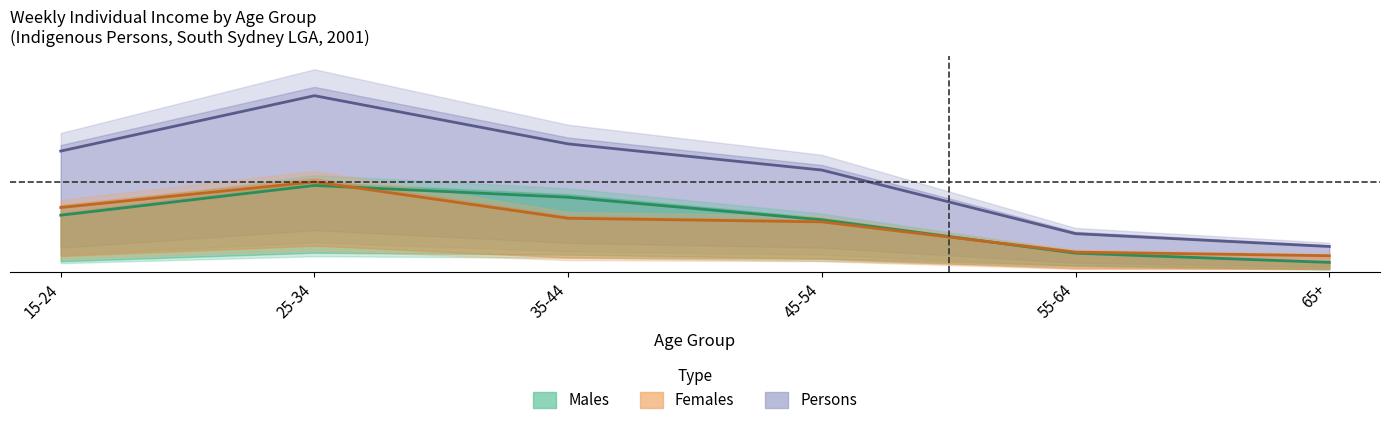

True or false: Persons has a value of 235 at 15-24.

True